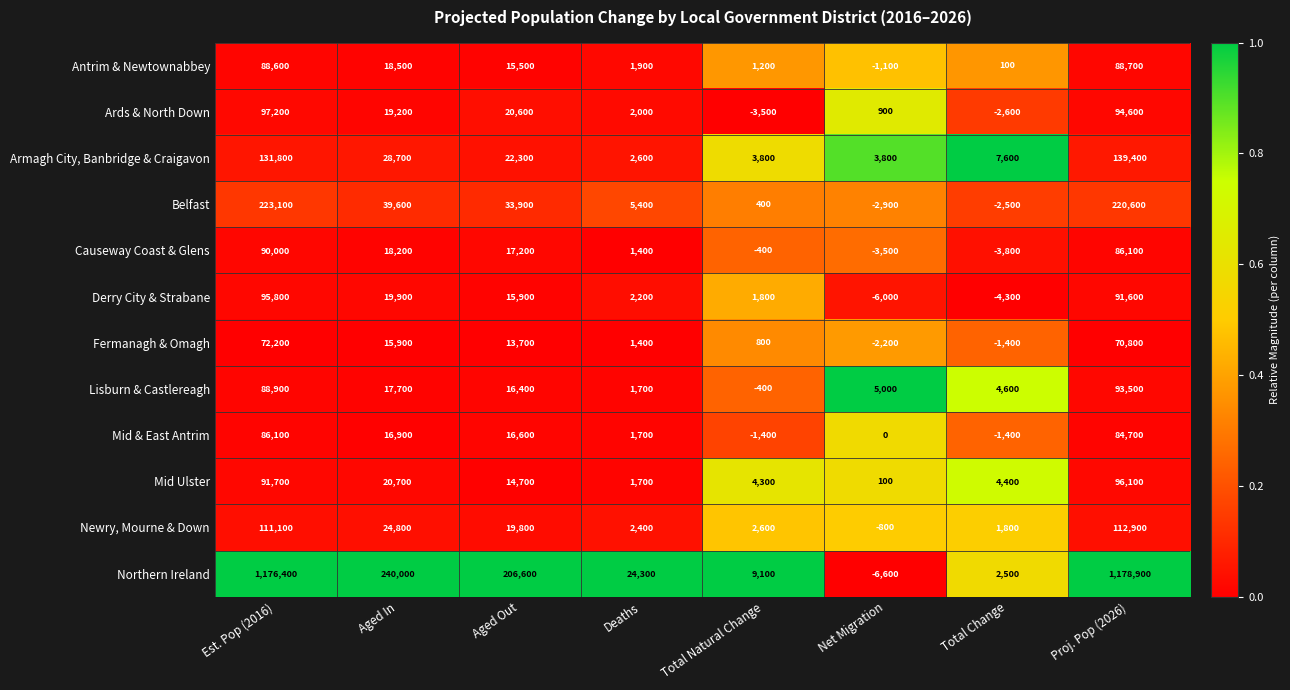

Count the number of categories in the chart.

8